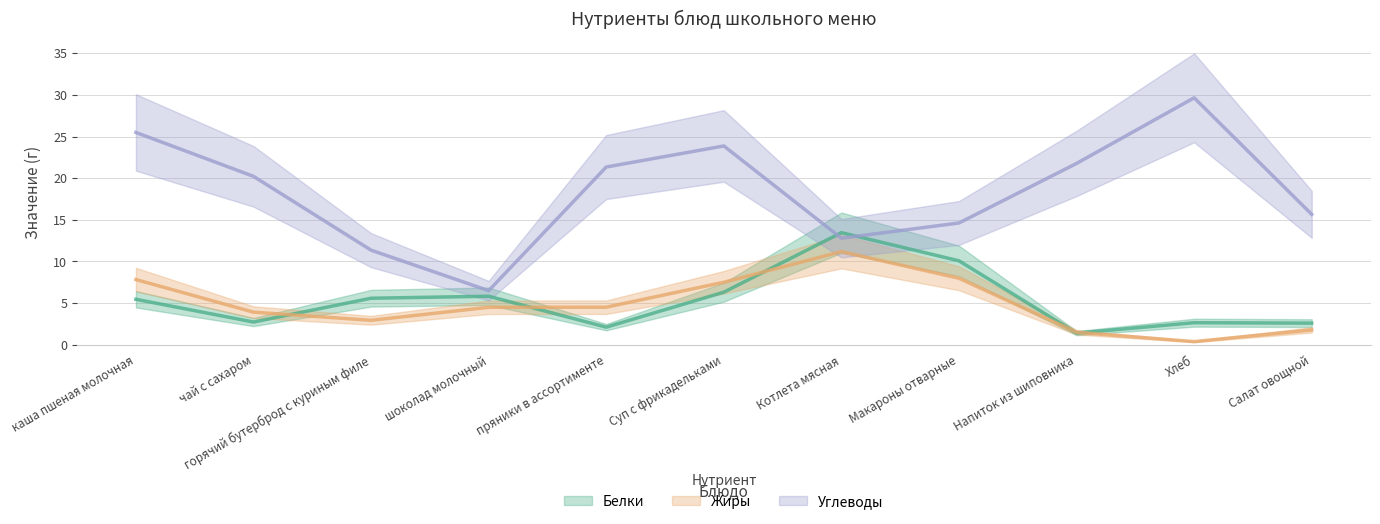

The Углеводы series shows 5.8 at чай с сахаром. True or false?

False